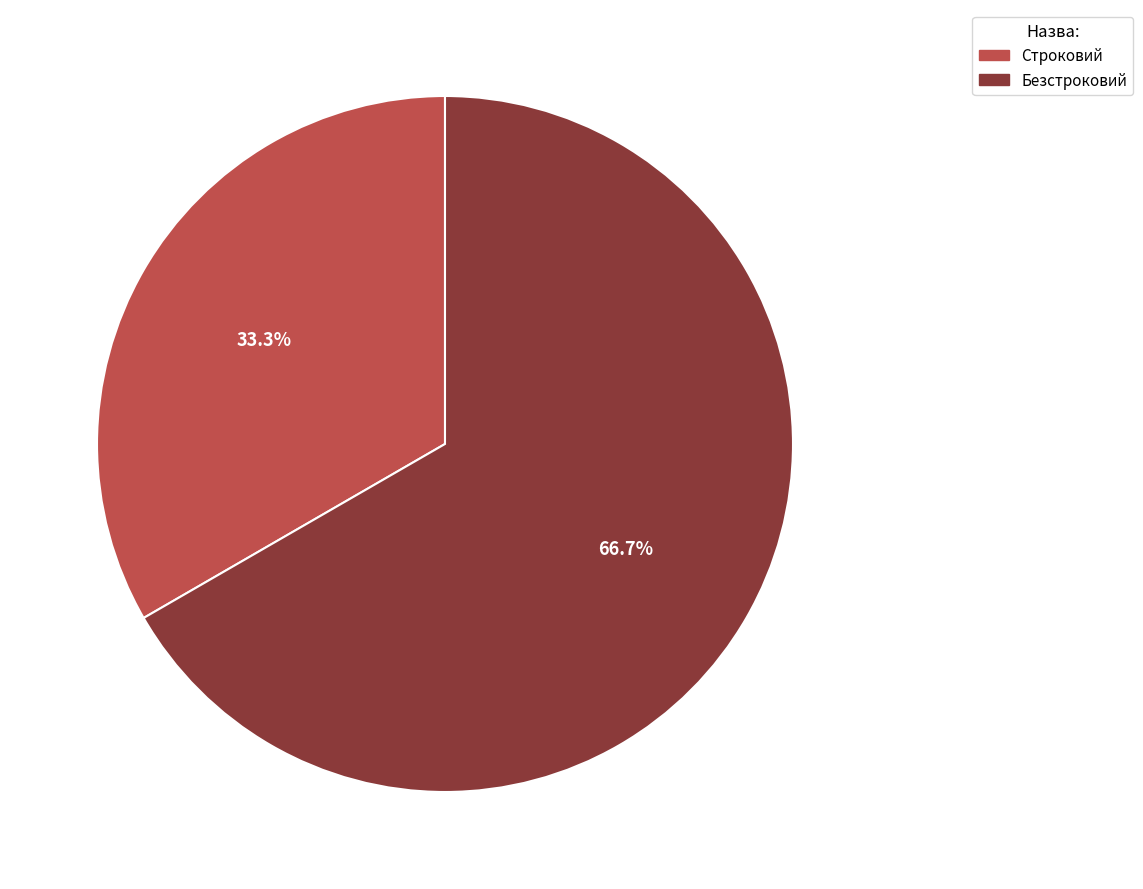

Rank the categories by value from highest to lowest.

Безстроковий, Строковий